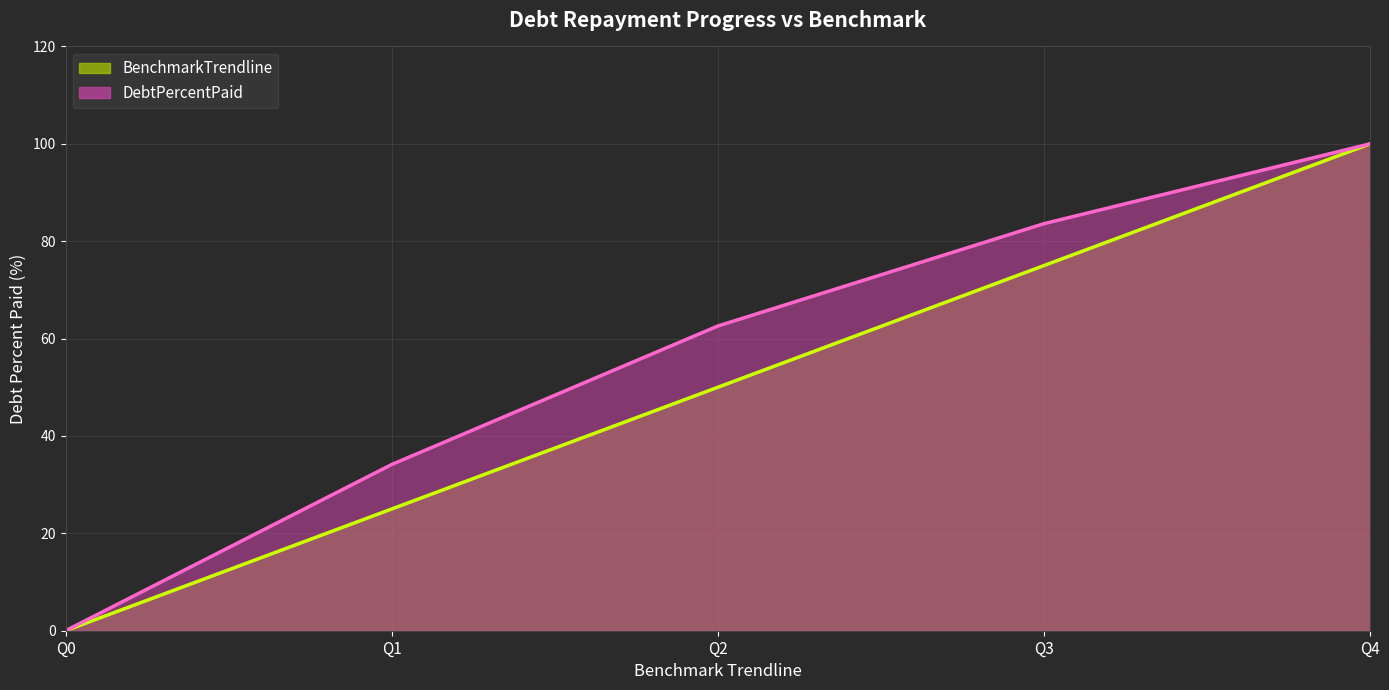

Which category has the highest value across all series?

Q4